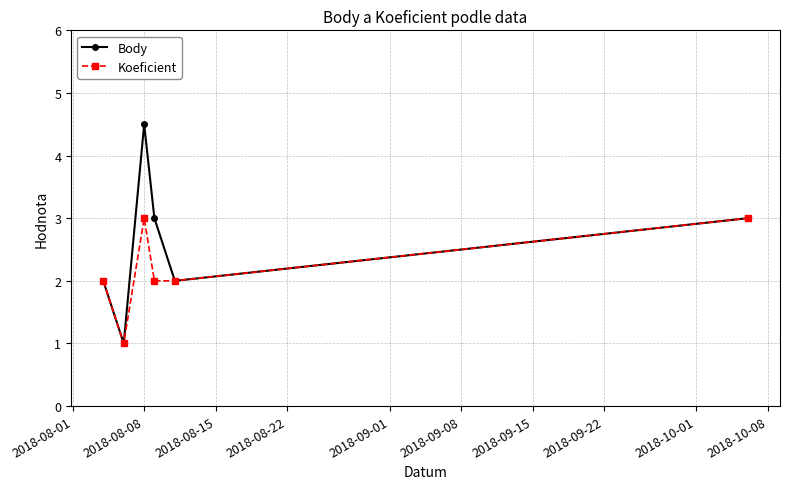

Reading left to right, transcribe all the data shown in this chart.

Body: 2.0	1.0	4.5	3.0	2.0	3.0
Koeficient: 2.0	1.0	3.0	2.0	2.0	3.0